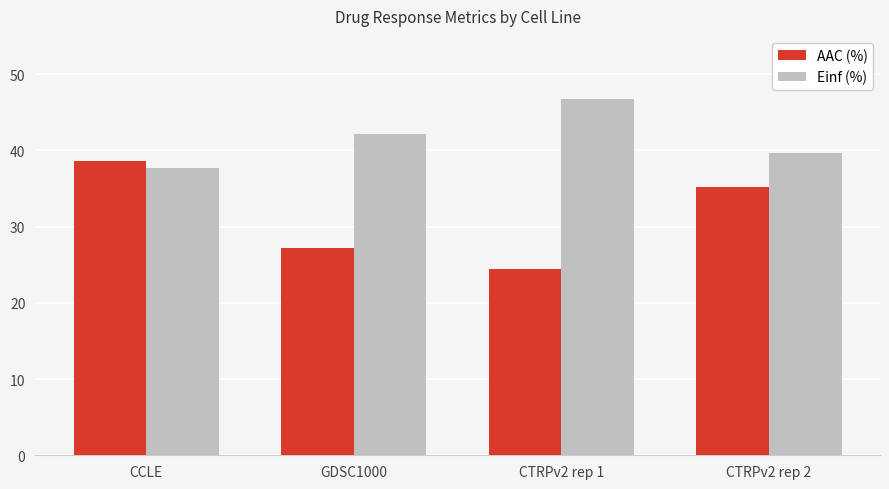

What is the approximate value of AAC (%) at CTRPv2 rep 1?

24.4